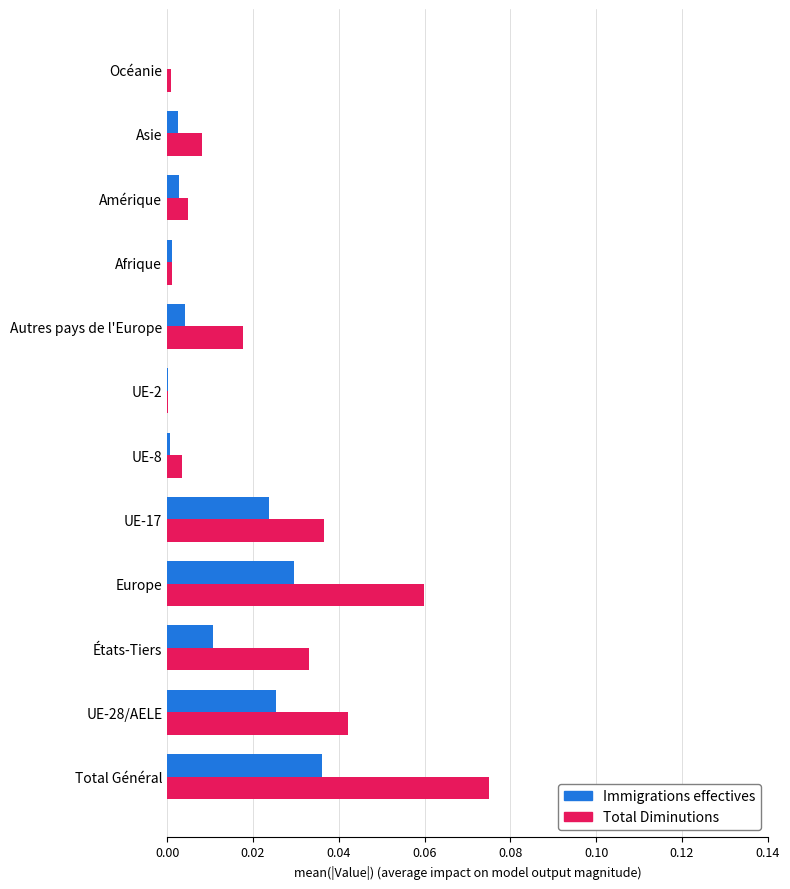

Between UE-17 and Asie, which series saw the biggest shift?

Total Diminutions